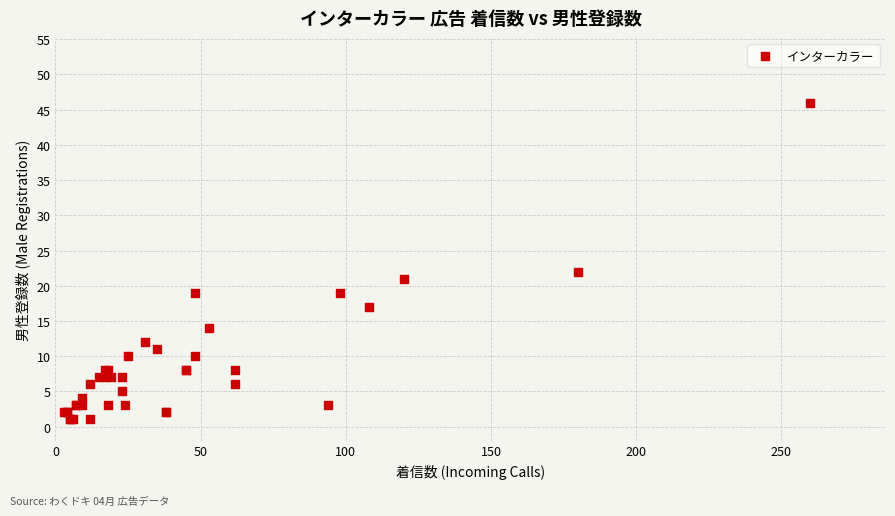

What Y value in the scatter plot is closest to 23?

22